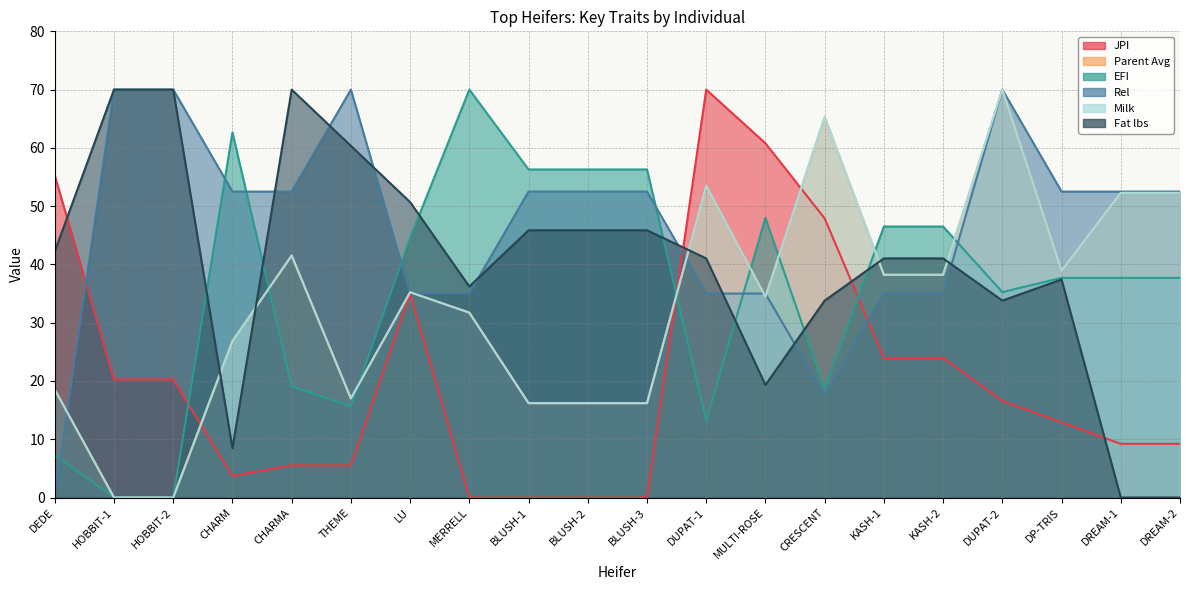

At which label does JPI reach its peak?

DUPAT-1